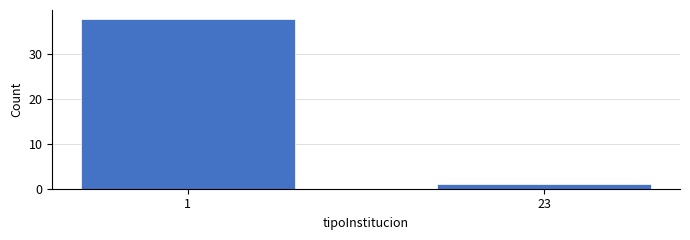

Reading left to right, what are all the values shown in this chart?

38	1